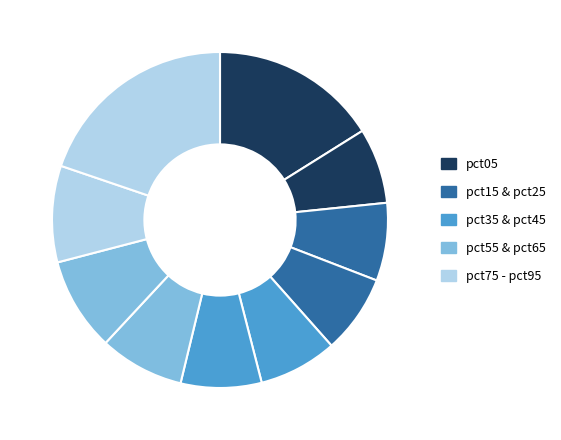

How many segments does this pie chart have?

10